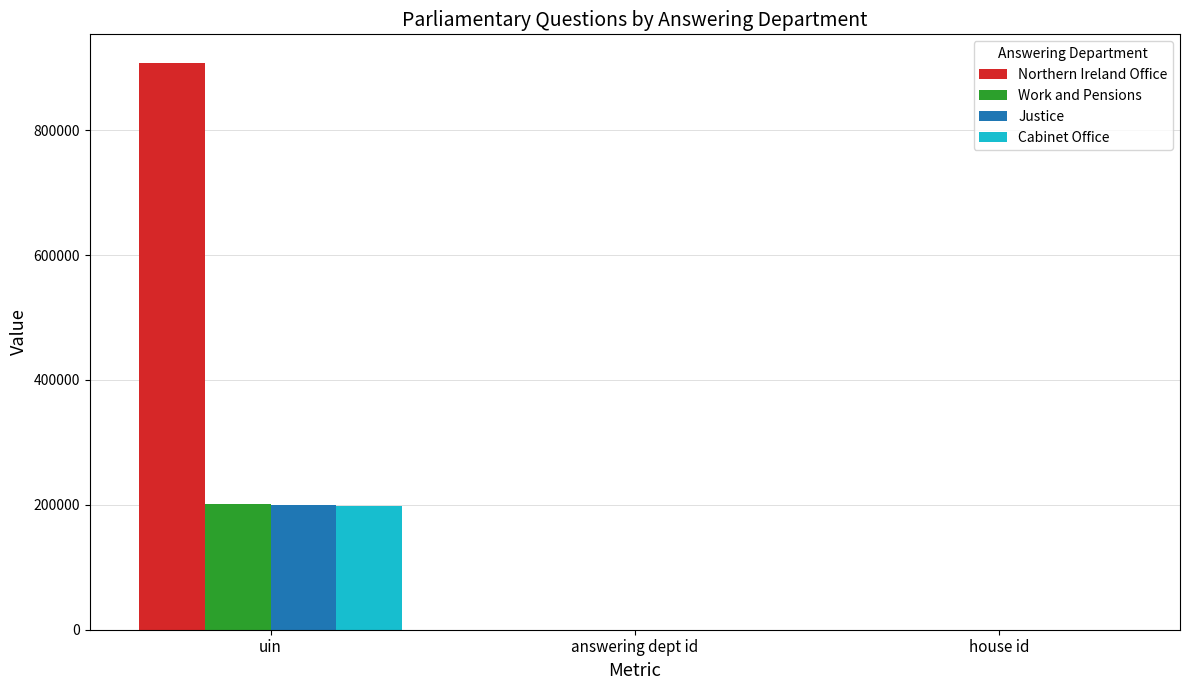

At which category is the sum across all series the highest?

uin